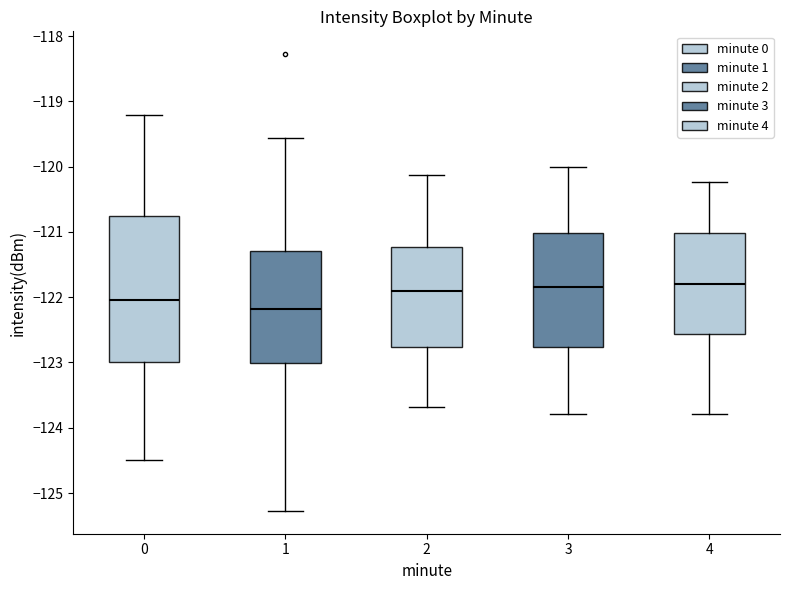

Comparing the boxes themselves (not the whiskers), which one is the tallest?

0